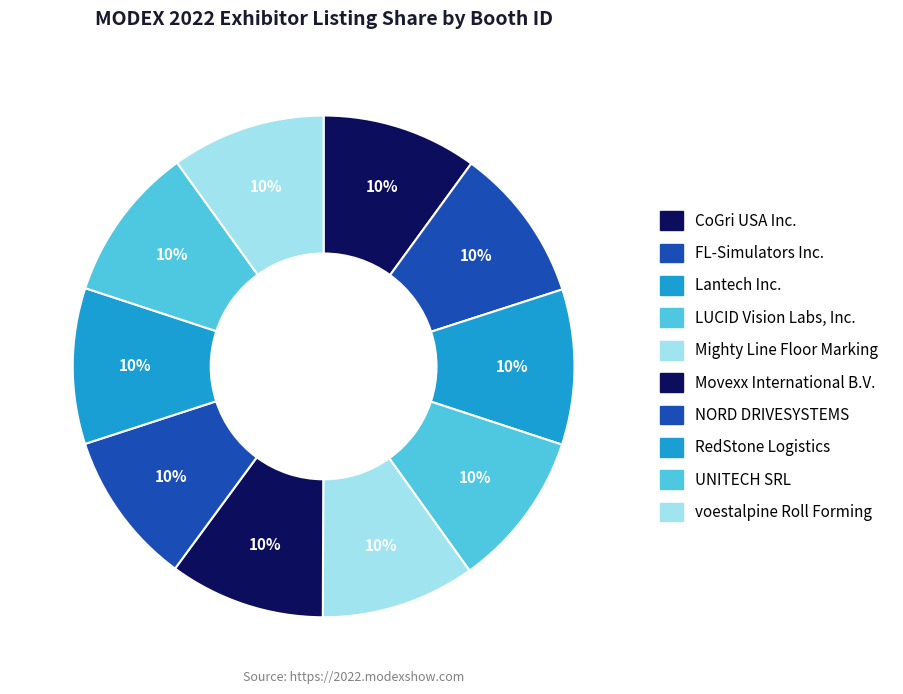

What is the largest slice in the pie chart?

LUCID Vision Labs, Inc.